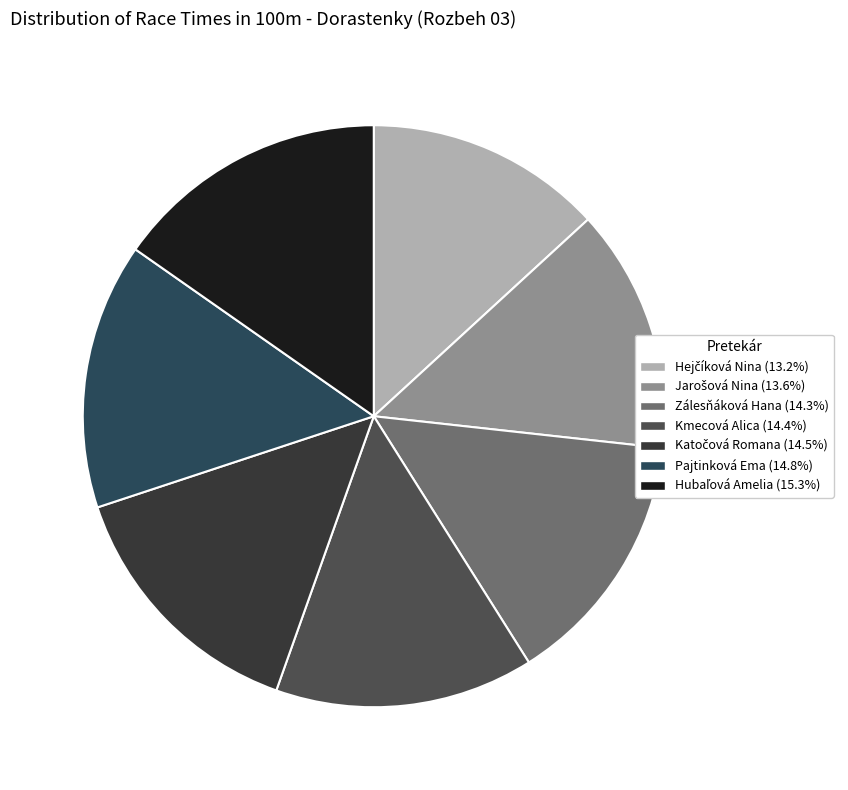

How many slices are in this pie chart?

7